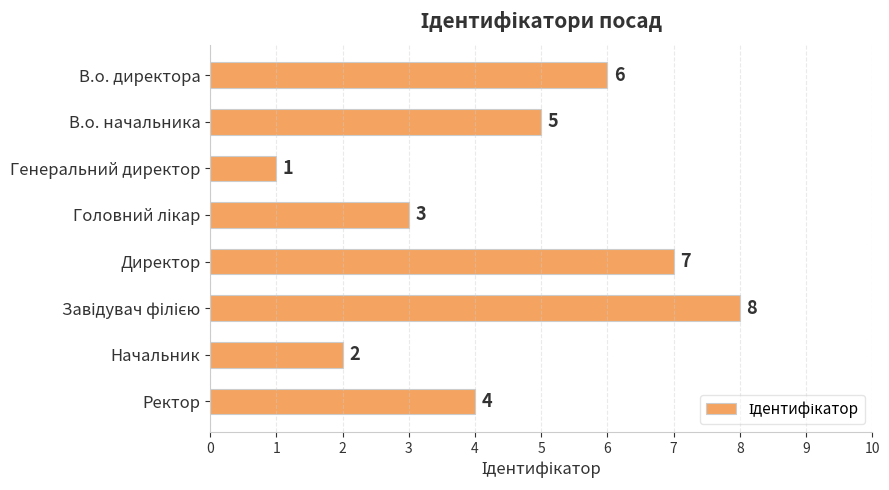

What is the label of the 8th bar from the bottom?

В.о. директора